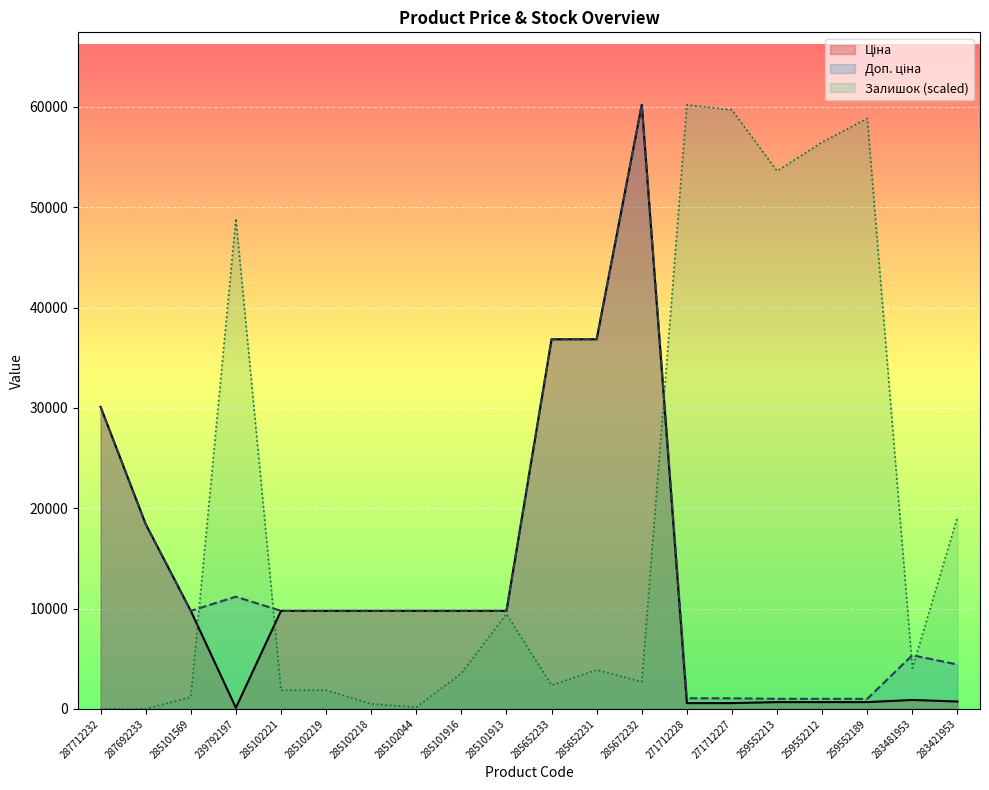

How many lines are shown in the chart?

3